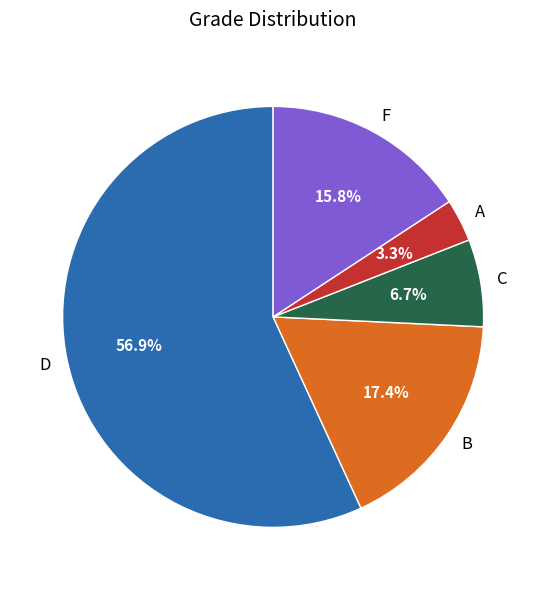

What is the majority slice?

D